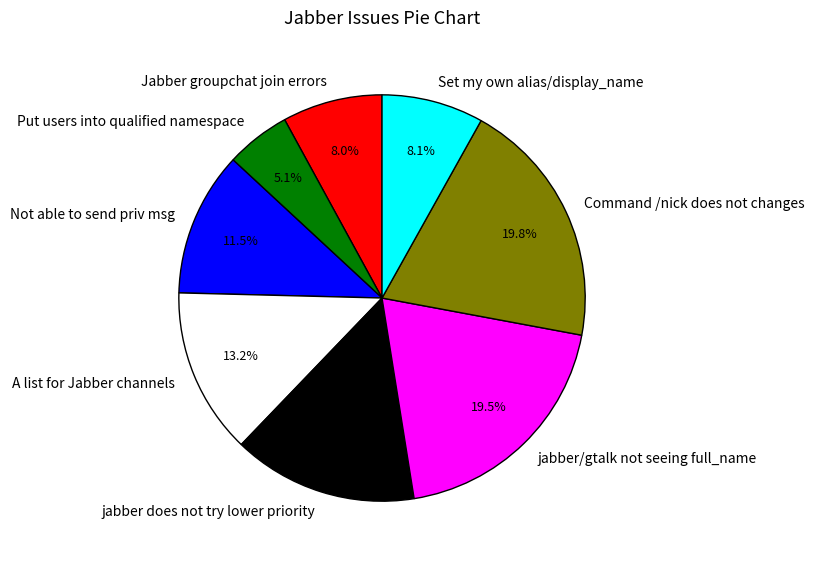

Combined, what portion of the pie is jabber does not try lower priority and Not able to send priv msg?

26.2%